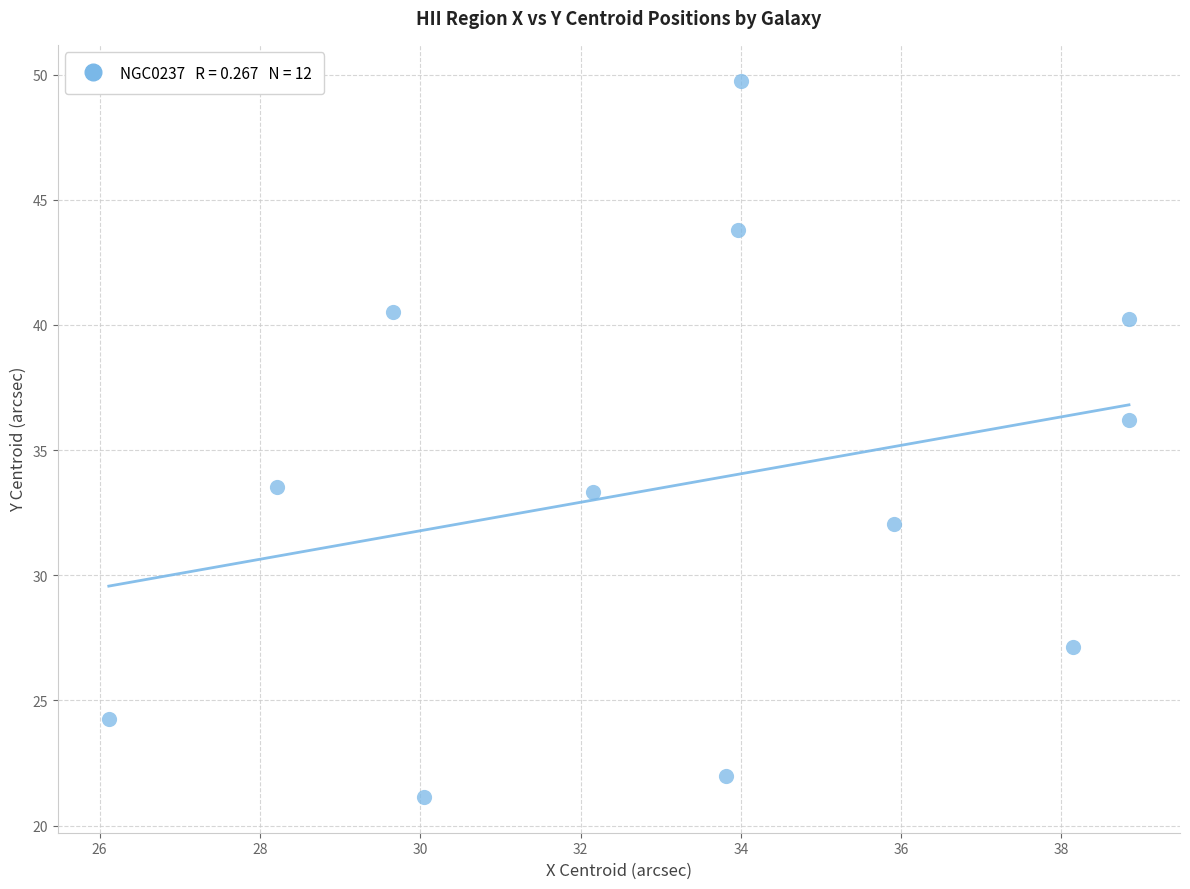

What is the range of X values (max minus min)?

12.7